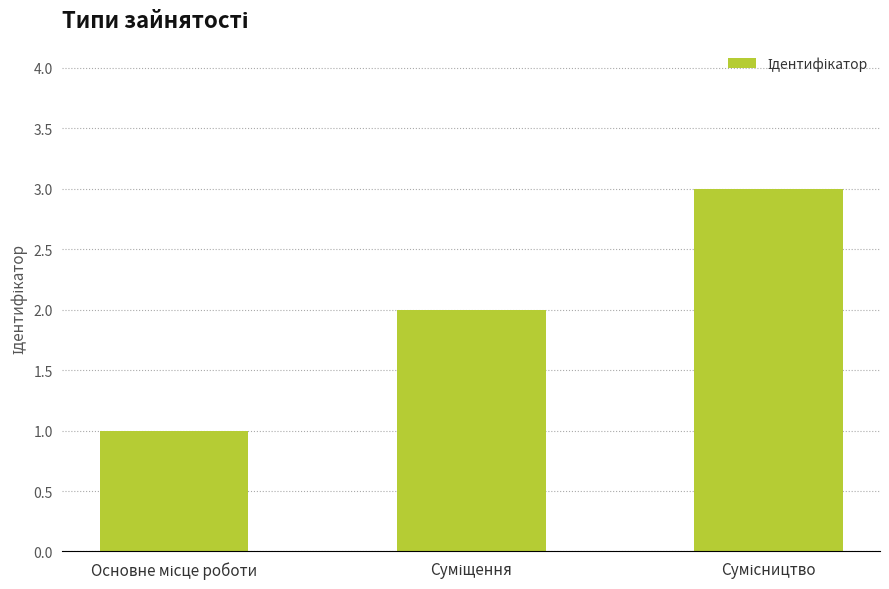

What is the maximum value shown in the chart?

3